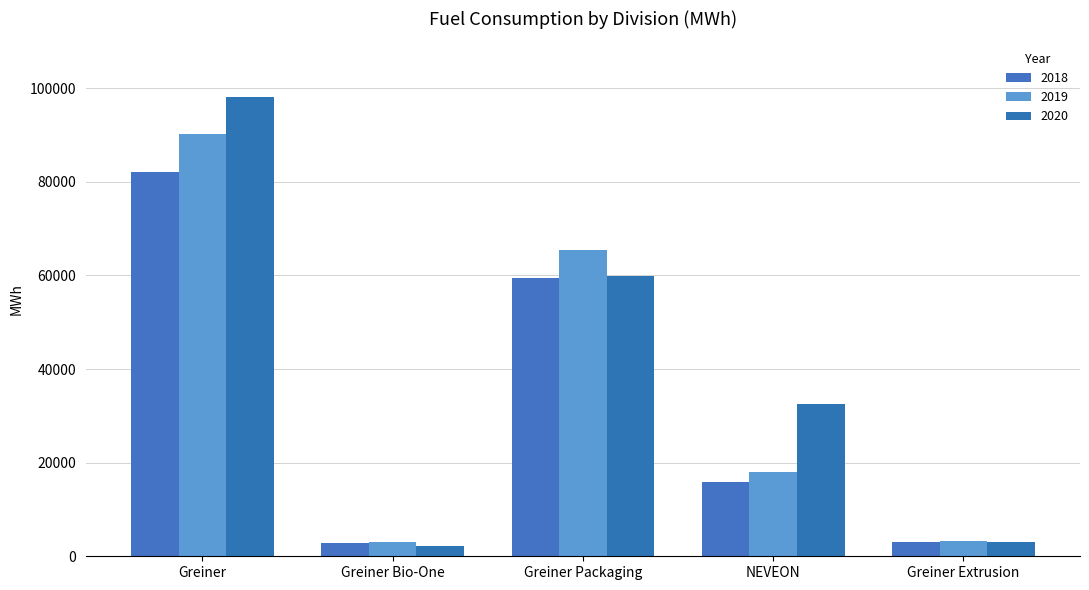

What is the label of the 5th bar from the left?

Greiner Extrusion